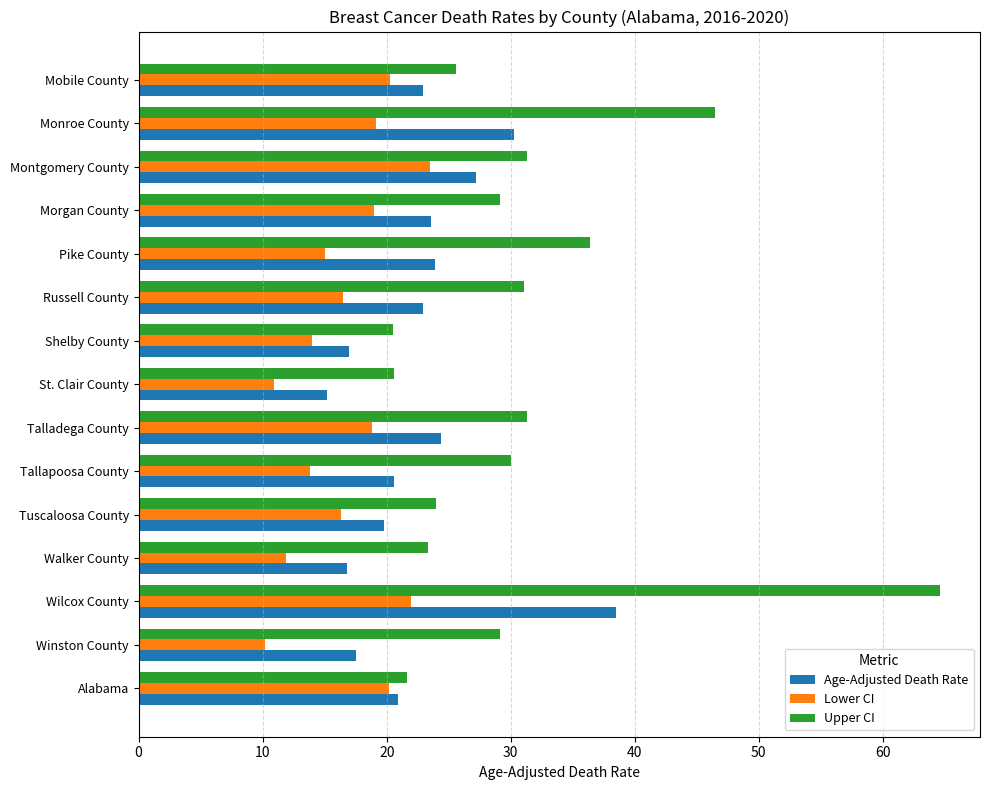

Which series has the largest range (max minus min)?

Upper CI